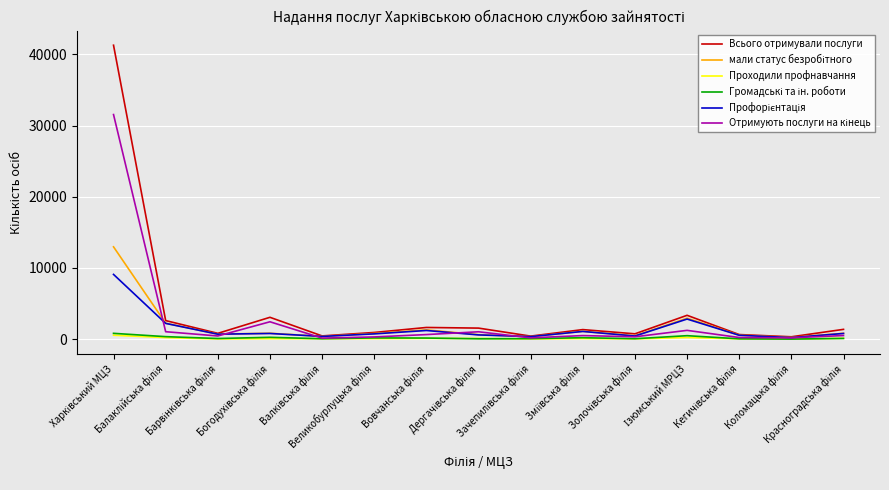

What is the maximum value shown in the chart?

41290